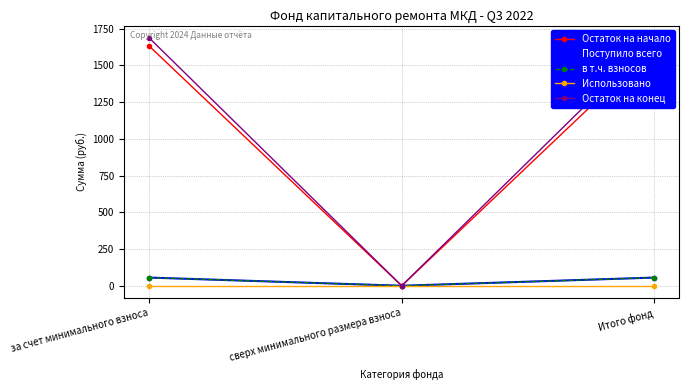

How many categories are shown in the chart?

3